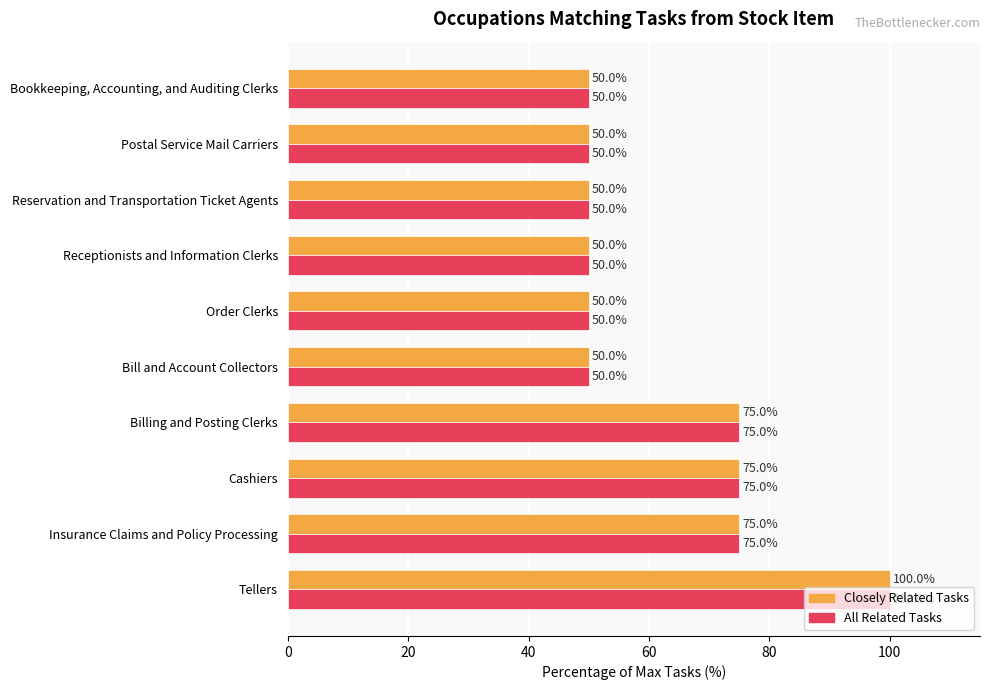

What are all the series names shown in the legend?

Closely Related Tasks, All Related Tasks